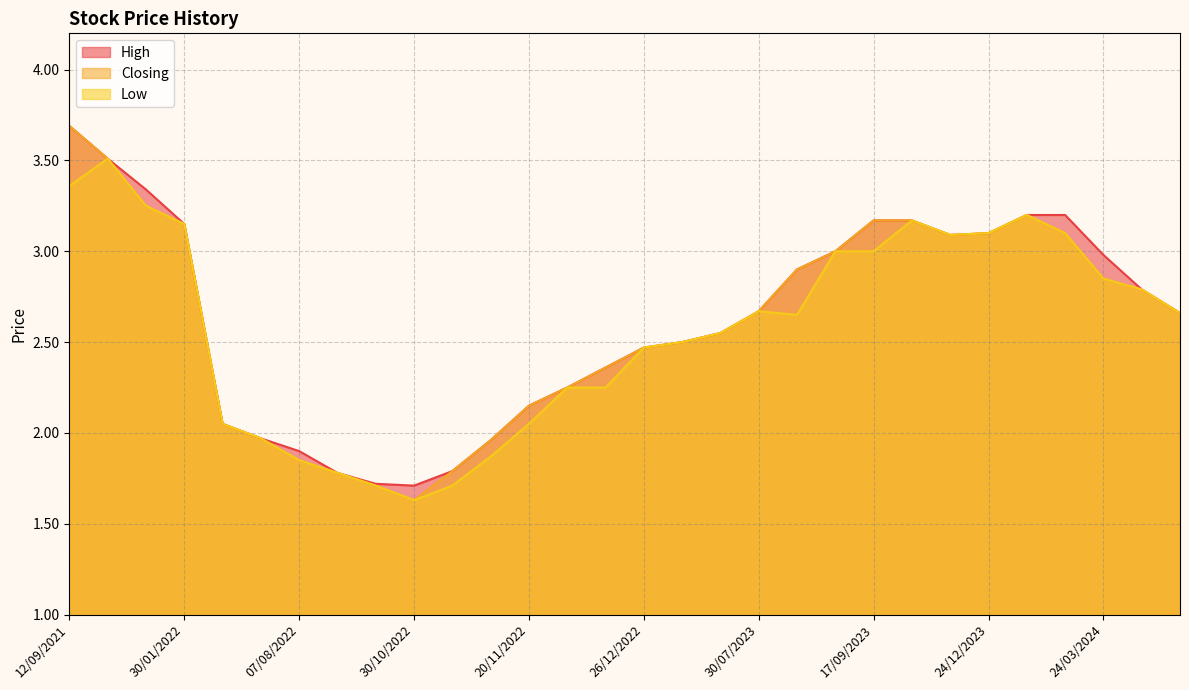

How many values in the Closing series exceed 2?

23